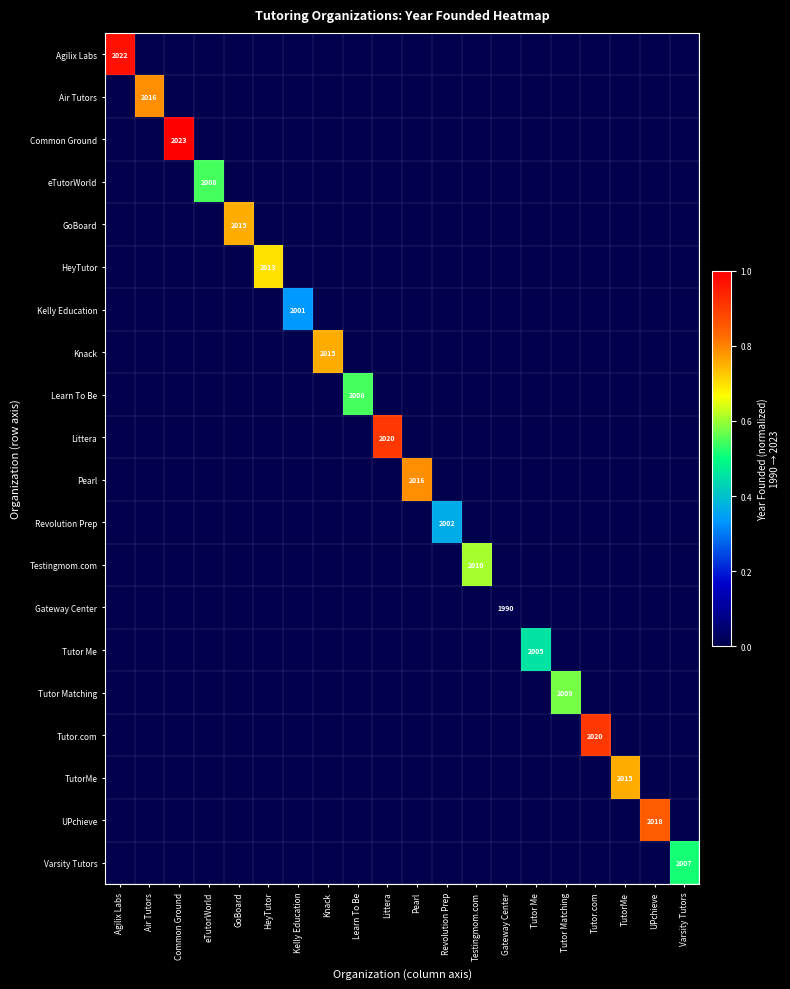

True or false: UPchieve has a value of 0.0 at Littera.

True